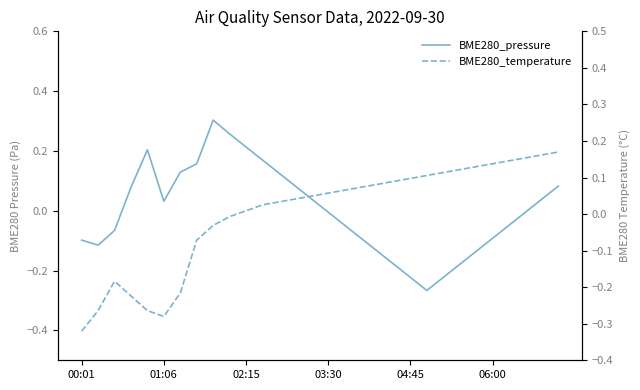

How many data points does each series have?

30